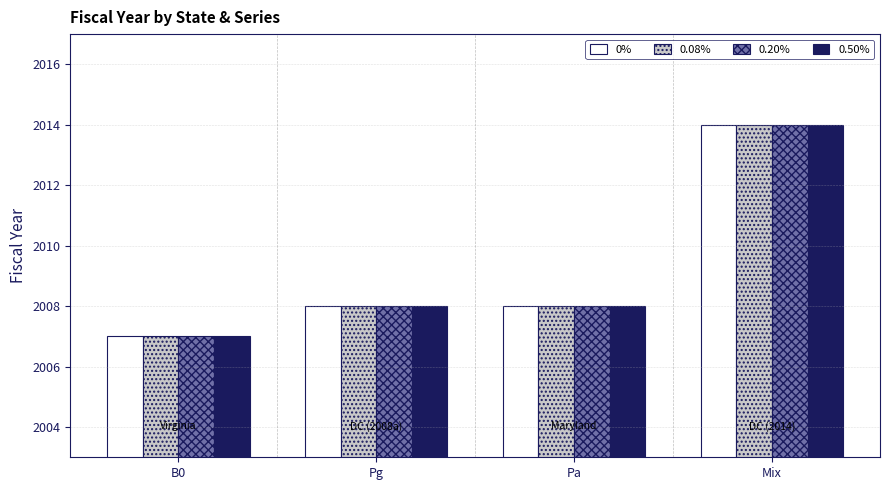

What is the difference between the maximum and second lowest values in the 0.20% series?

6